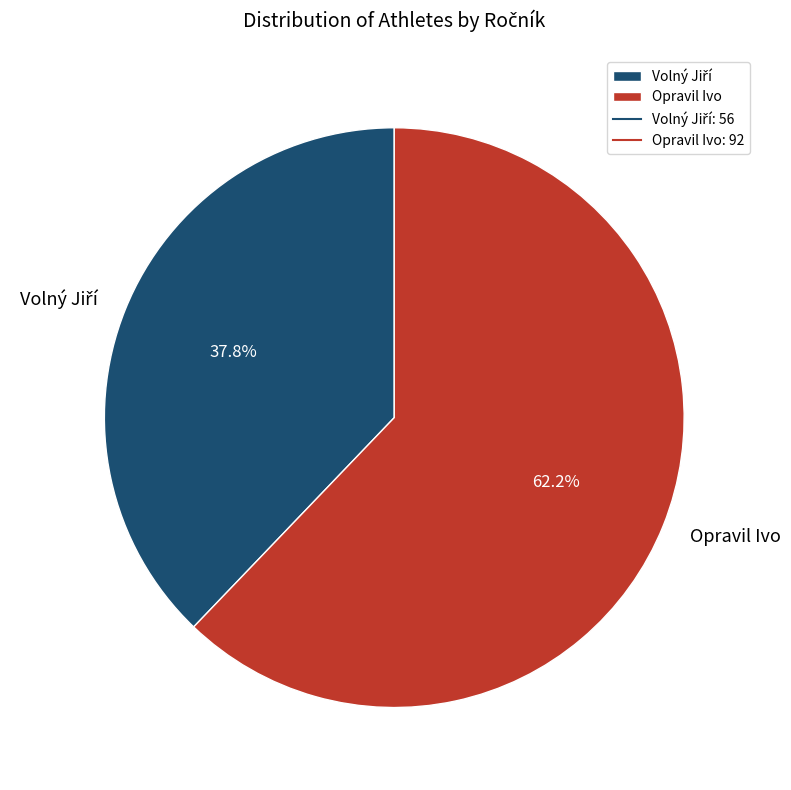

Is Opravil Ivo the majority of the pie?

Yes